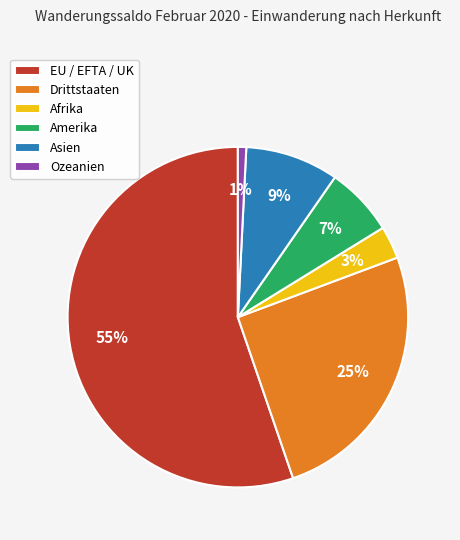

What is the majority slice?

EU / EFTA / UK